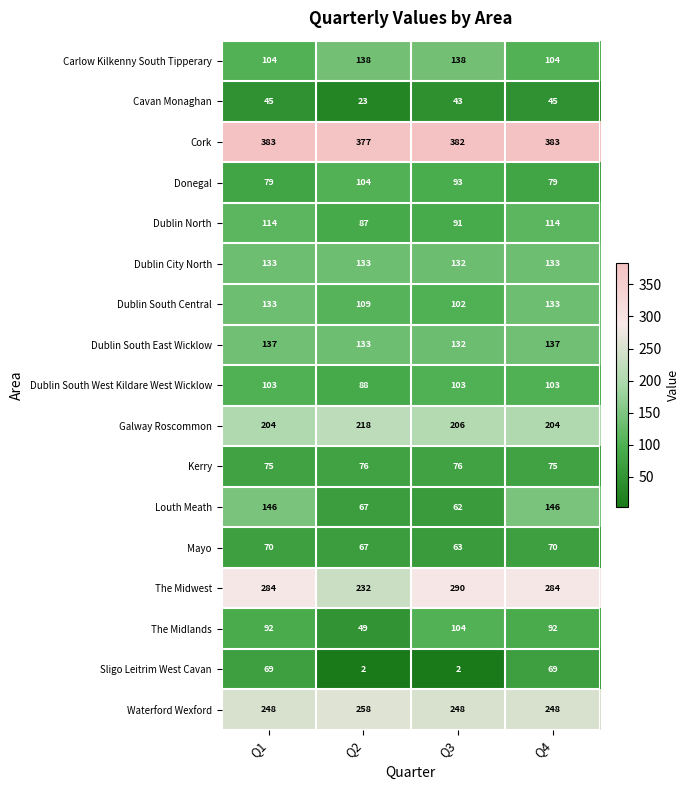

Is the value of Dublin South West Kildare West Wicklow at Q3 greater than the value of Cork at Q1?

No